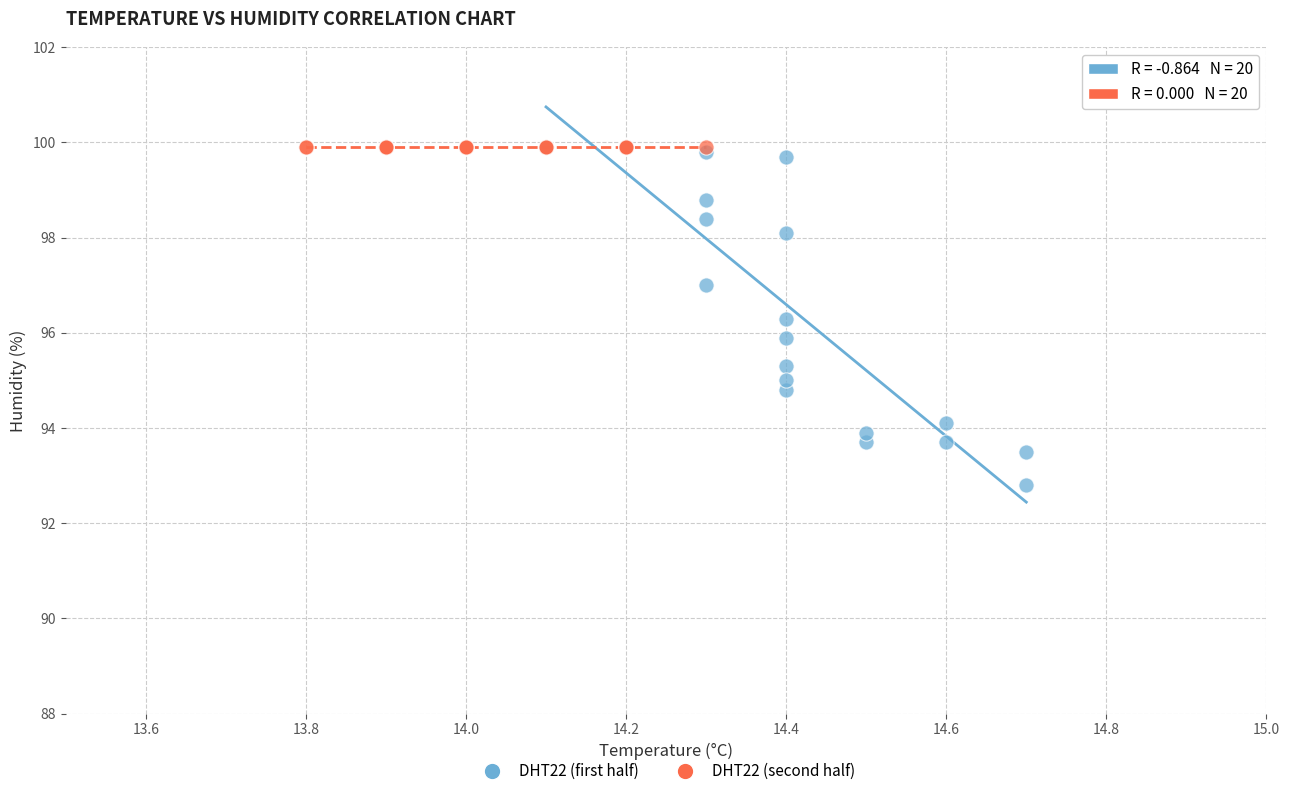

Which series reaches the minimum Y coordinate?

DHT22 (first half)